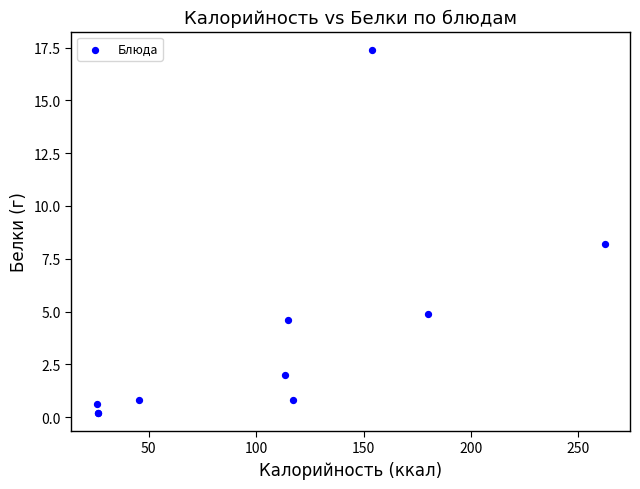

What Y value in the scatter plot is closest to 8?

8.2